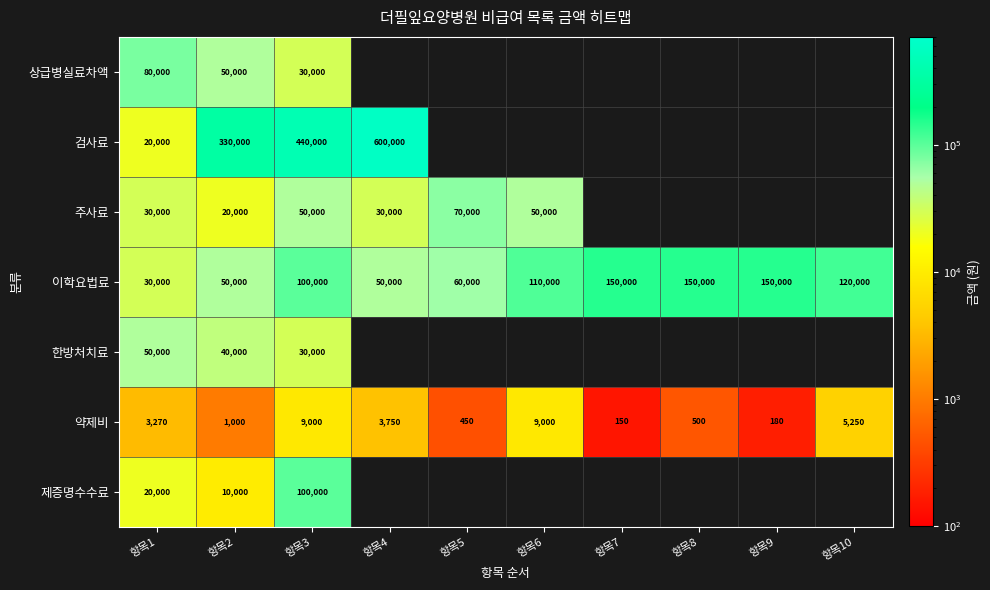

Which category has the highest value across all series?

항목4